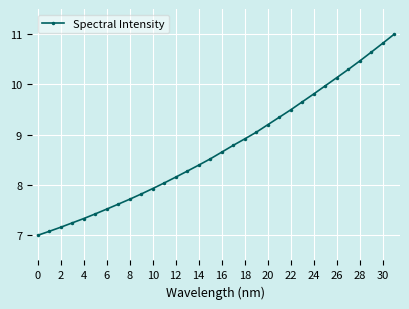

What is the value of the 12th point from the left?

8.0